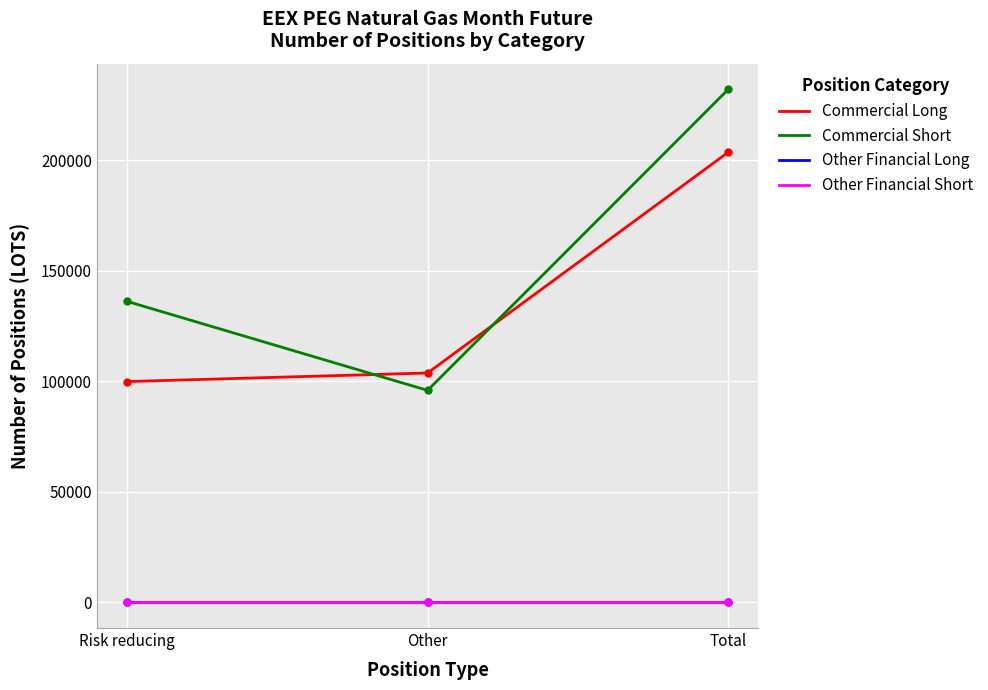

Read the Commercial Long value at Risk reducing.

99913